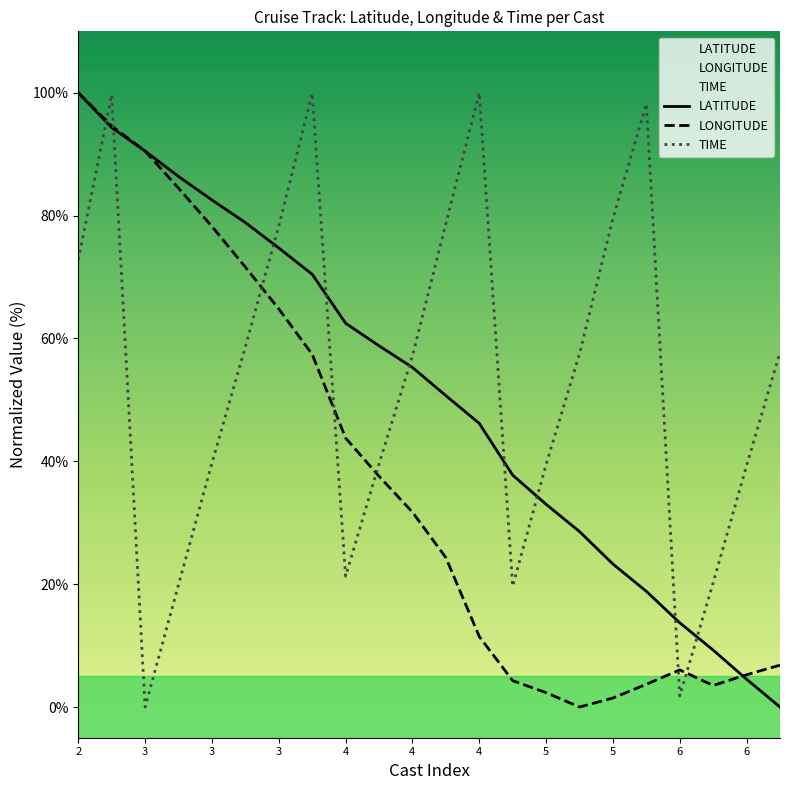

Which series has the largest total across all categories?

TIME